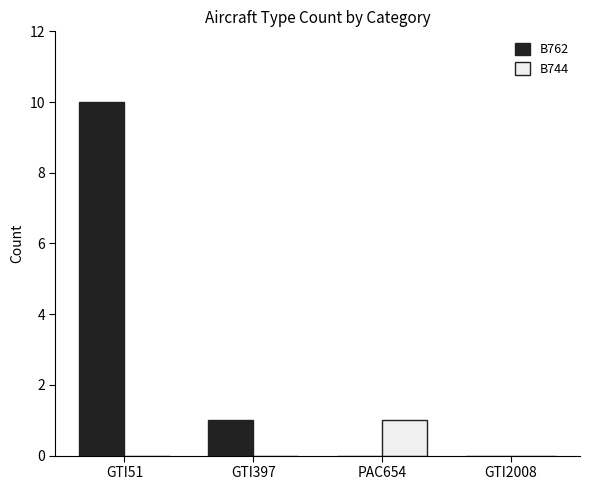

True or false: B762 has a value of 1 at GTI397.

True